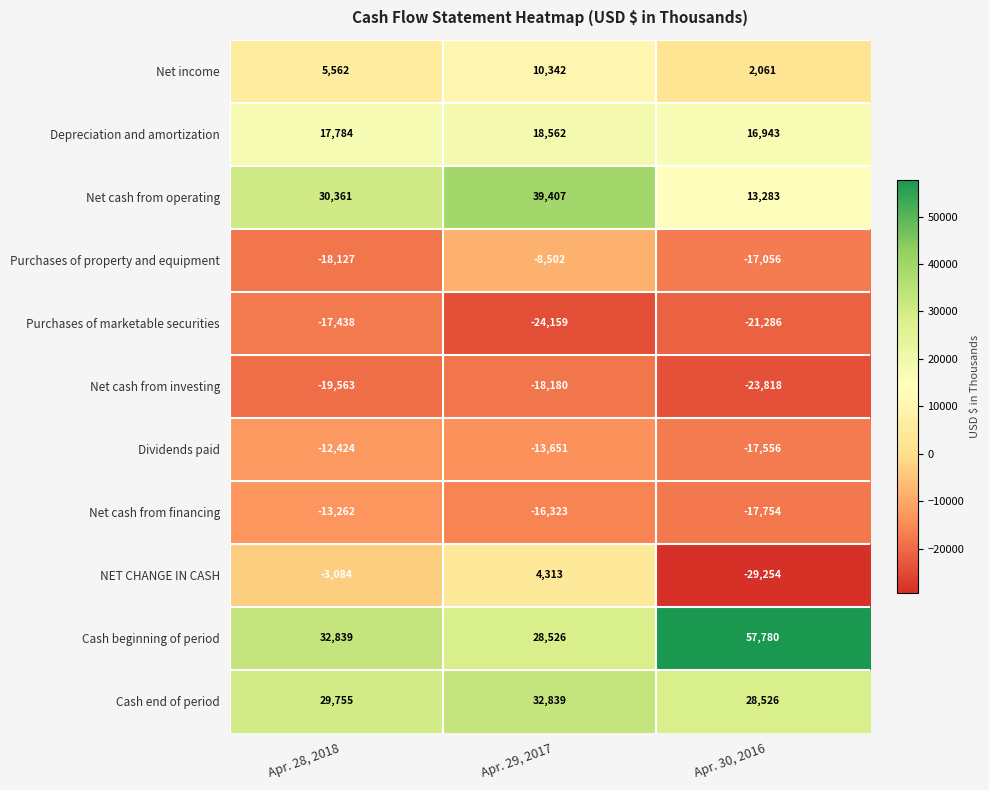

What is the difference between the maximum and minimum values in the Purchases of marketable securities series?

6721